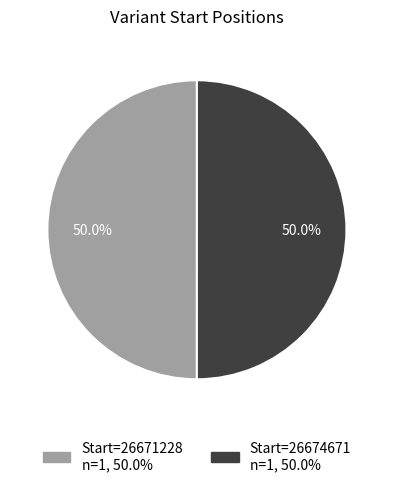

Which slice is the largest?

26674671